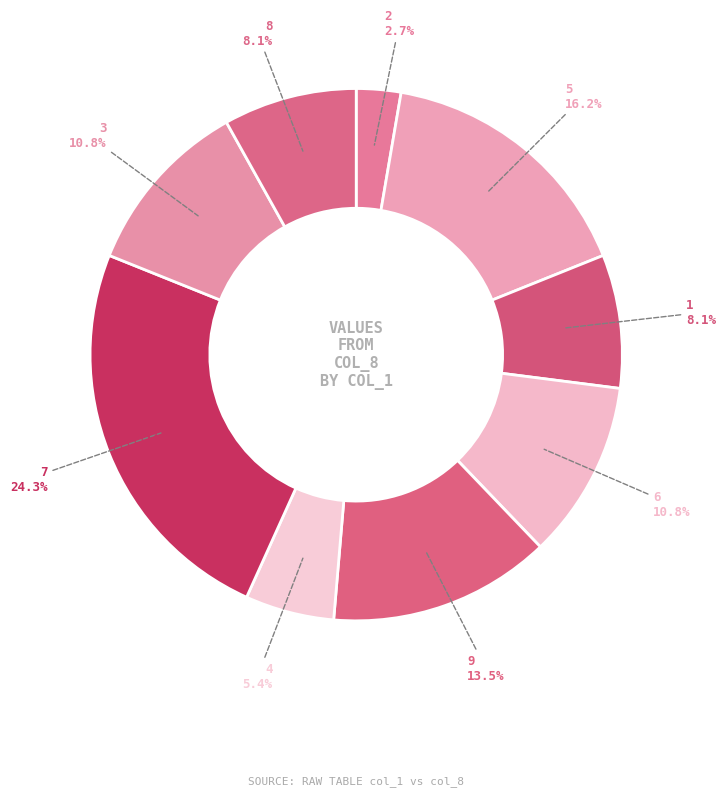

Do 8 and 9 together represent more than half of the pie?

No